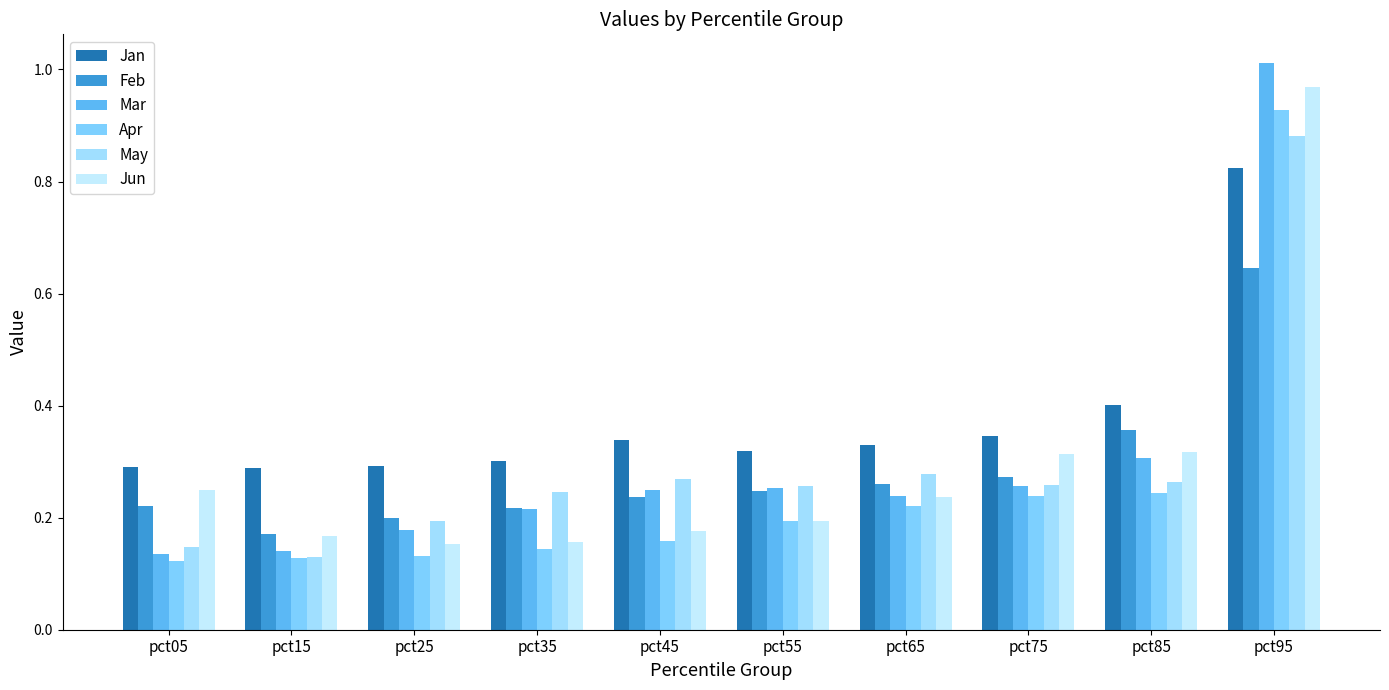

Reading left to right, what are all the values shown in this chart?

Jan: 0.3	0.3	0.3	0.3	0.3	0.3	0.3	0.3	0.4	0.8
Feb: 0.2	0.2	0.2	0.2	0.2	0.2	0.3	0.3	0.4	0.6
Mar: 0.1	0.1	0.2	0.2	0.2	0.3	0.2	0.3	0.3	1.0
Apr: 0.1	0.1	0.1	0.1	0.2	0.2	0.2	0.2	0.2	0.9
May: 0.1	0.1	0.2	0.2	0.3	0.3	0.3	0.3	0.3	0.9
Jun: 0.2	0.2	0.2	0.2	0.2	0.2	0.2	0.3	0.3	1.0